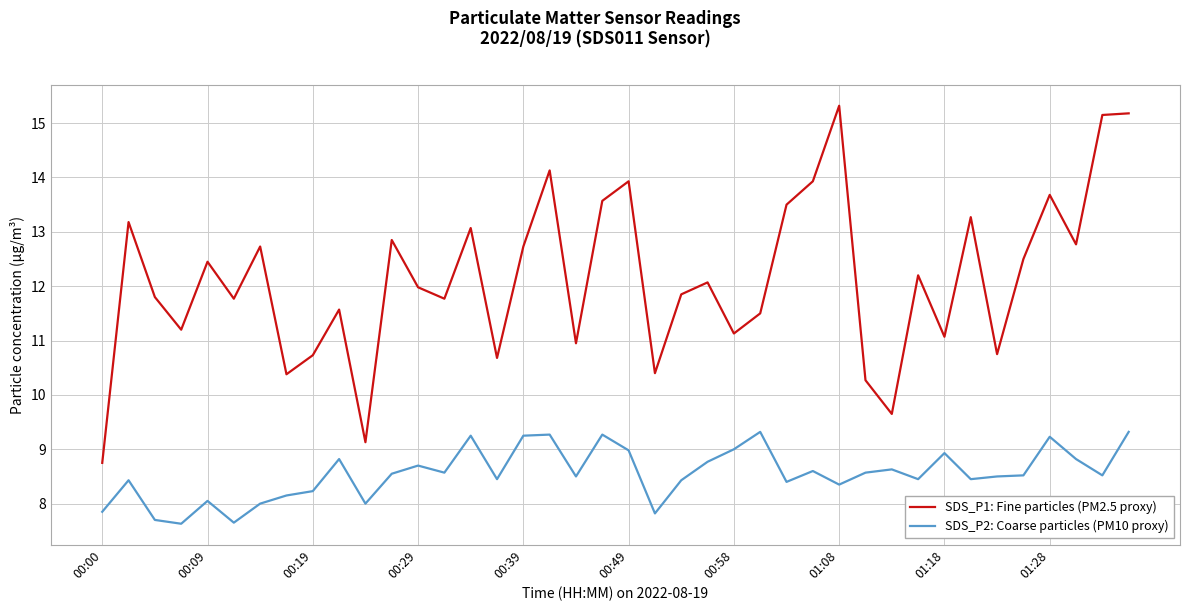

True or false: SDS_P2: Coarse particles (PM10 proxy) and SDS_P1: Fine particles (PM2.5 proxy) intersect in this chart.

False